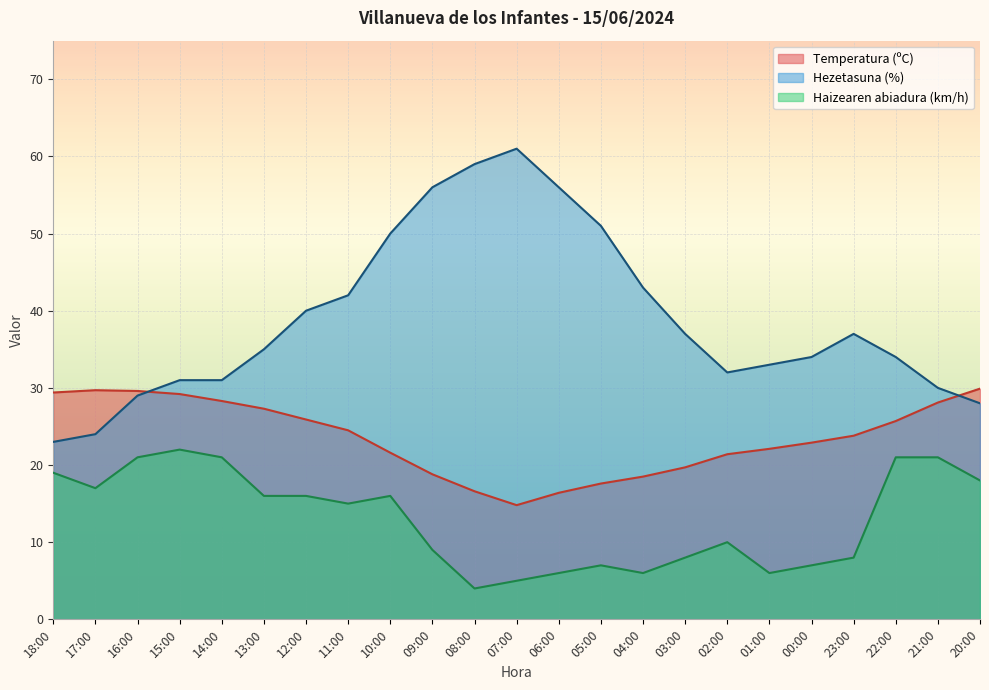

What position from the left is 17:00?

2